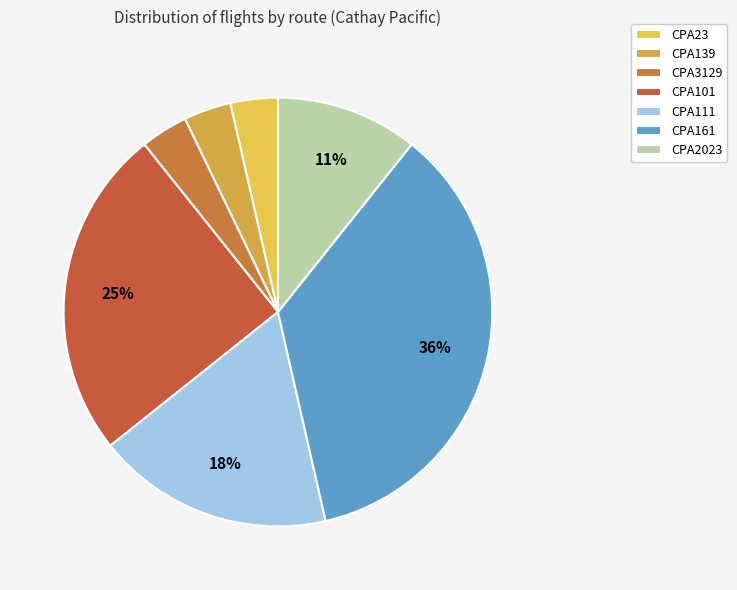

To the nearest percent, what is the difference between the largest and smallest slice percentages?

32%